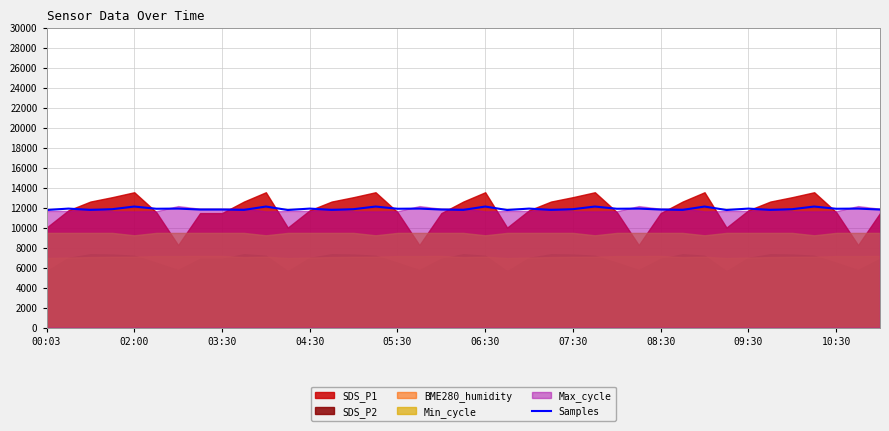

What is the lowest value of the Samples series?

11768.7